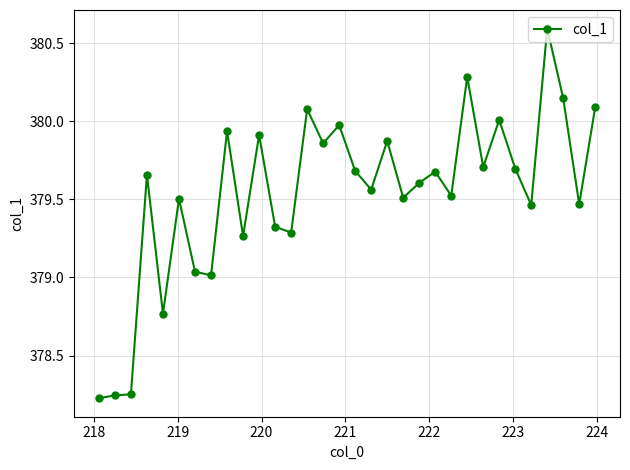

What is the sum of all values?

12145.2